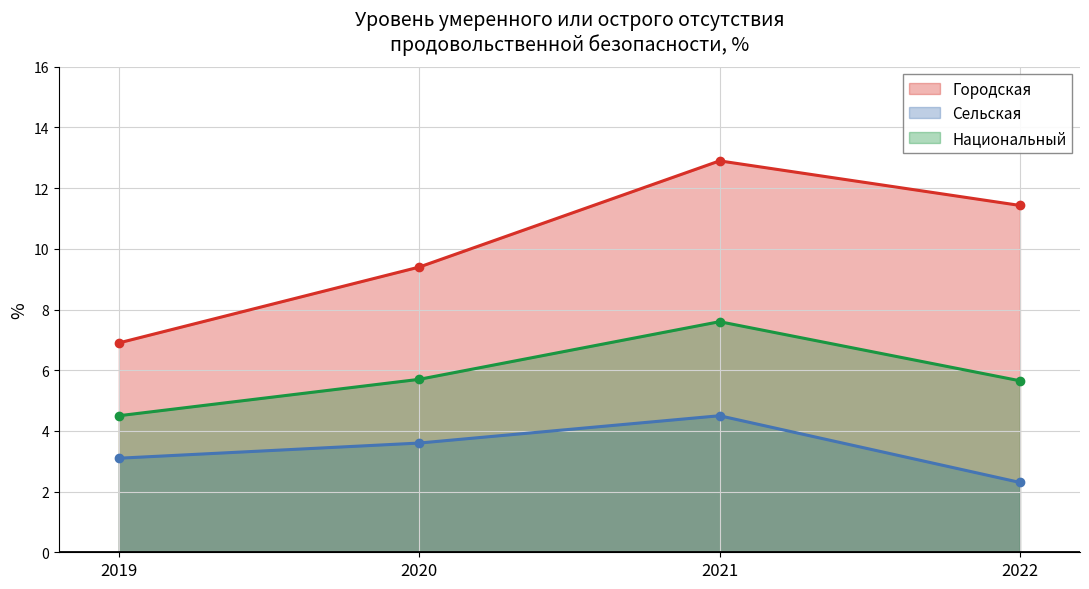

What is the value of the Городская point at the 3rd from the left?

12.9